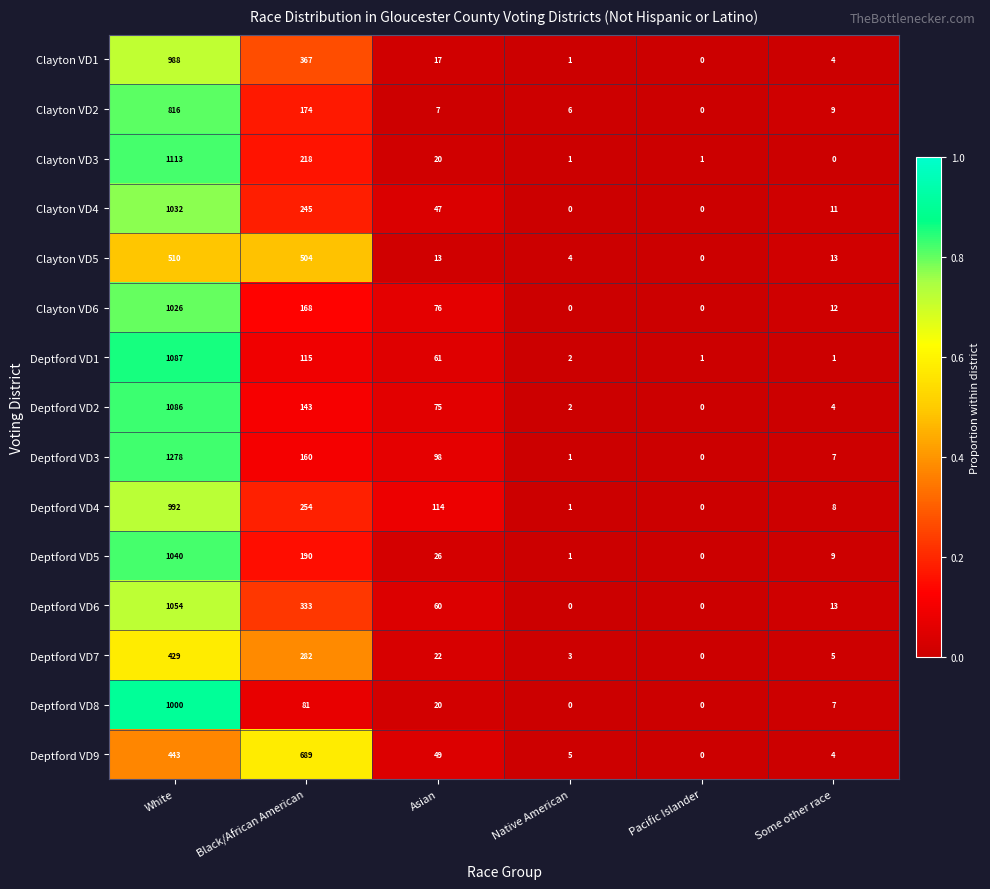

Rank the series by their maximum value, from lowest to highest.

Deptford VD7, Clayton VD5, Deptford VD9, Clayton VD2, Clayton VD1, Deptford VD4, Deptford VD8, Clayton VD6, Clayton VD4, Deptford VD5, Deptford VD6, Deptford VD2, Deptford VD1, Clayton VD3, Deptford VD3